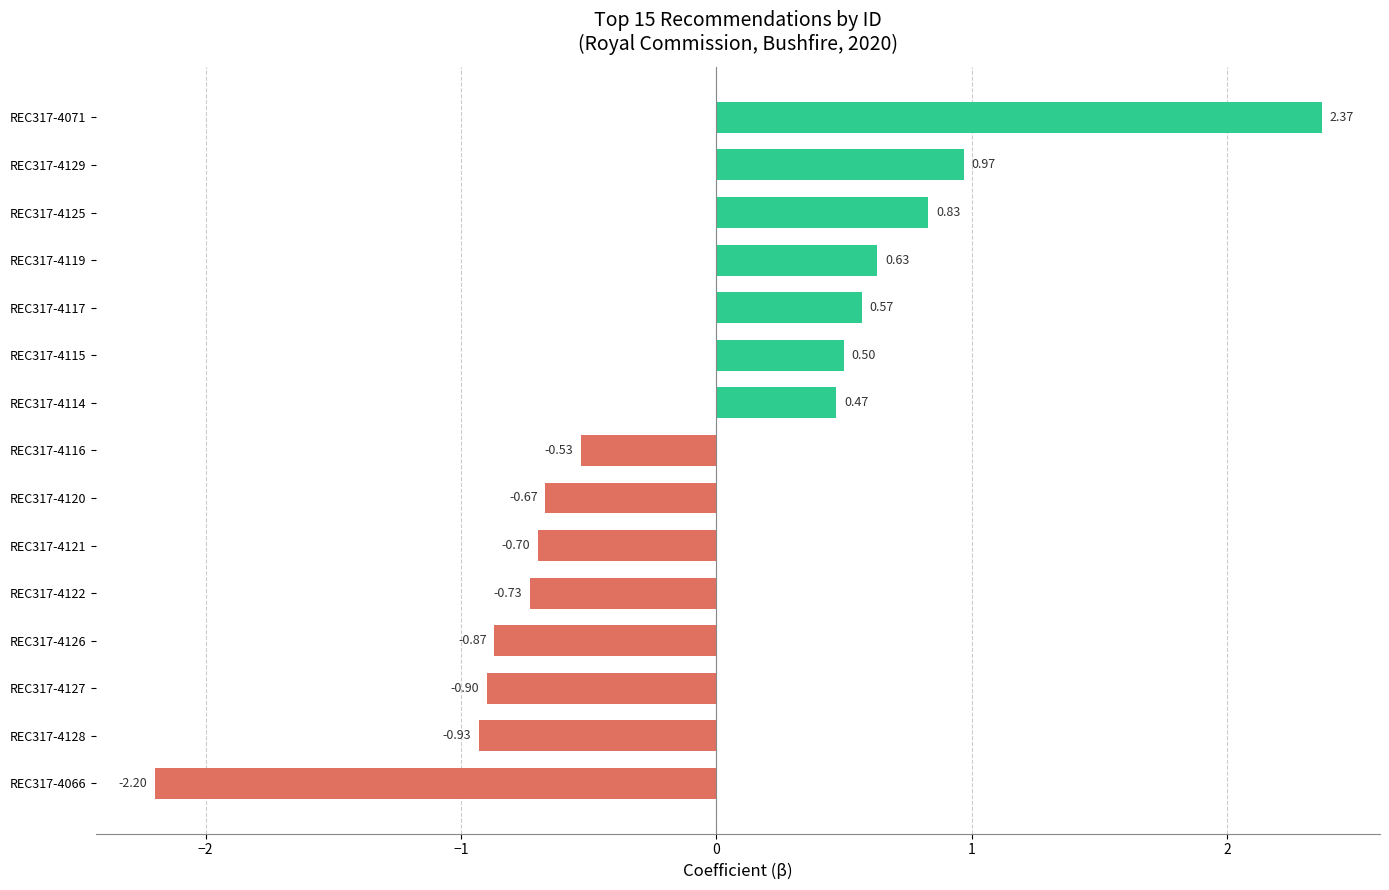

How many data points does each series have?

15